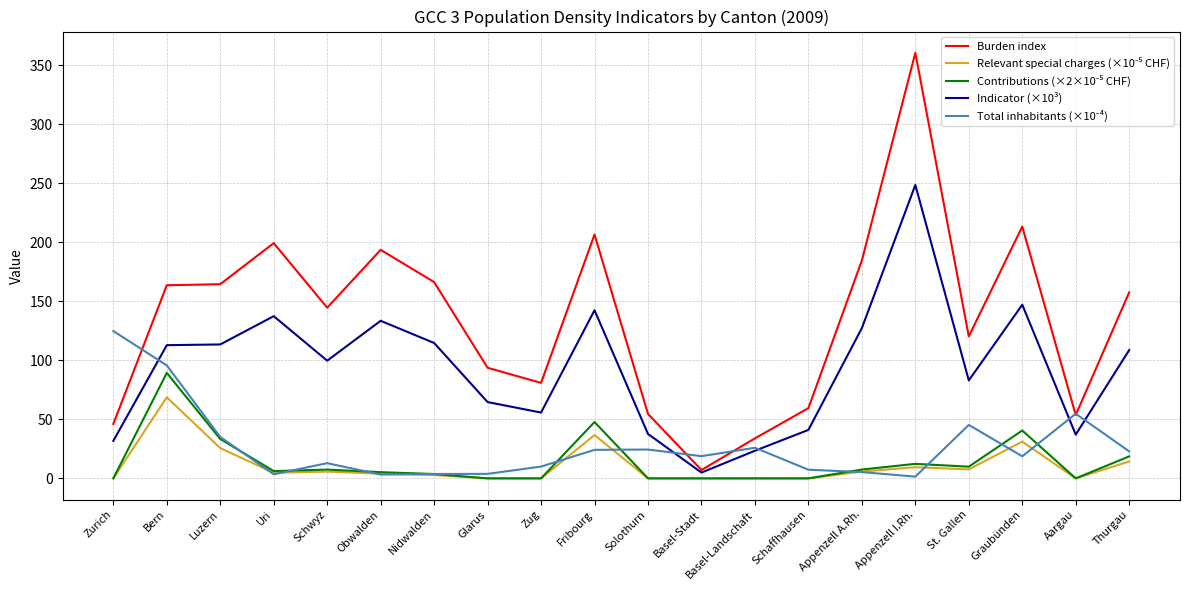

Which series has the largest range (max minus min)?

Burden index